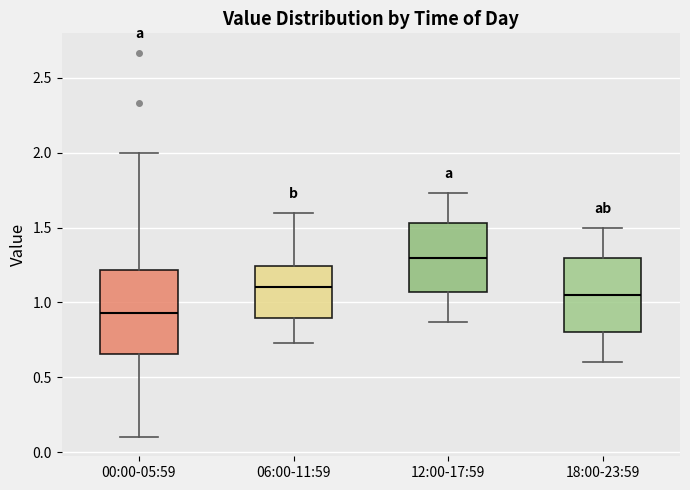

Which box has the highest median line?

12:00-17:59